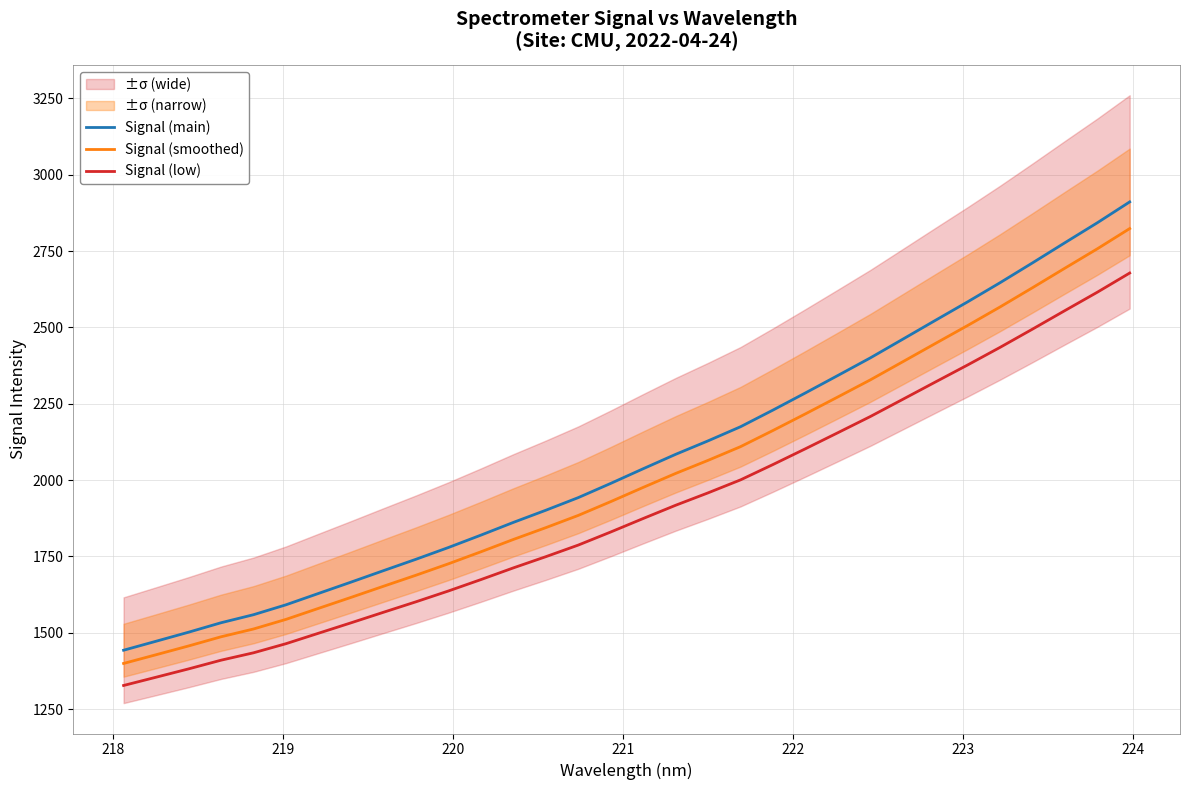

Rank the series by their maximum value, from lowest to highest.

Signal (low), Signal (smoothed), Signal (main)